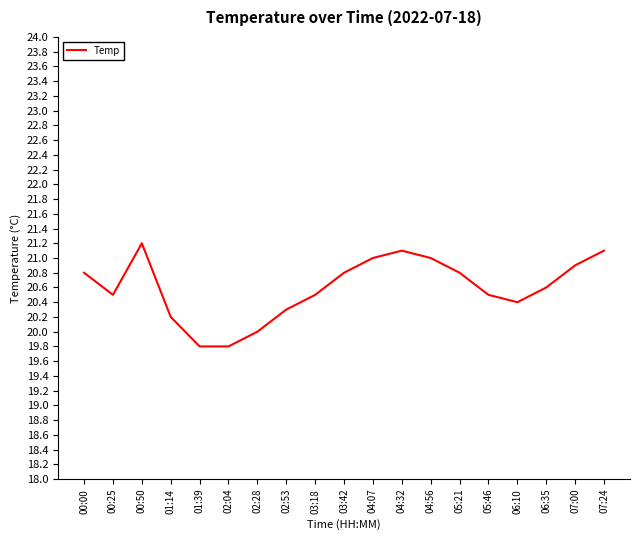

What is the smallest value displayed?

19.8